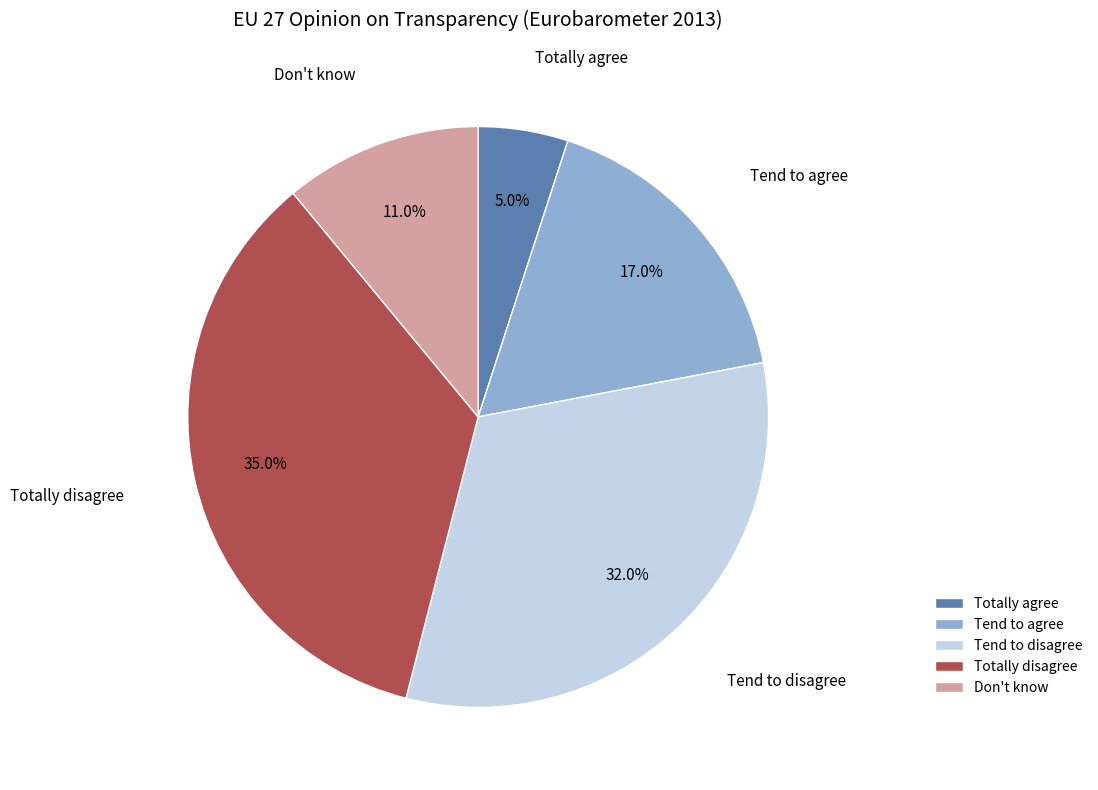

To the nearest percent, what portion does Tend to disagree represent?

32%